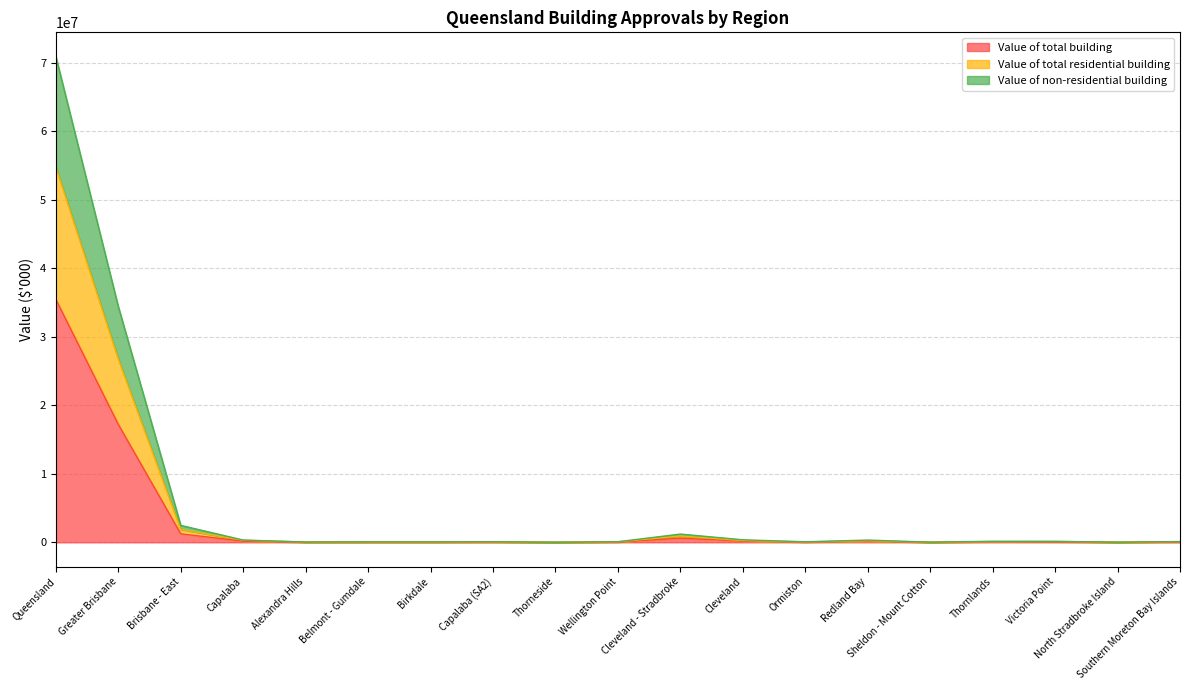

Does the chart have visible grid lines?

Yes